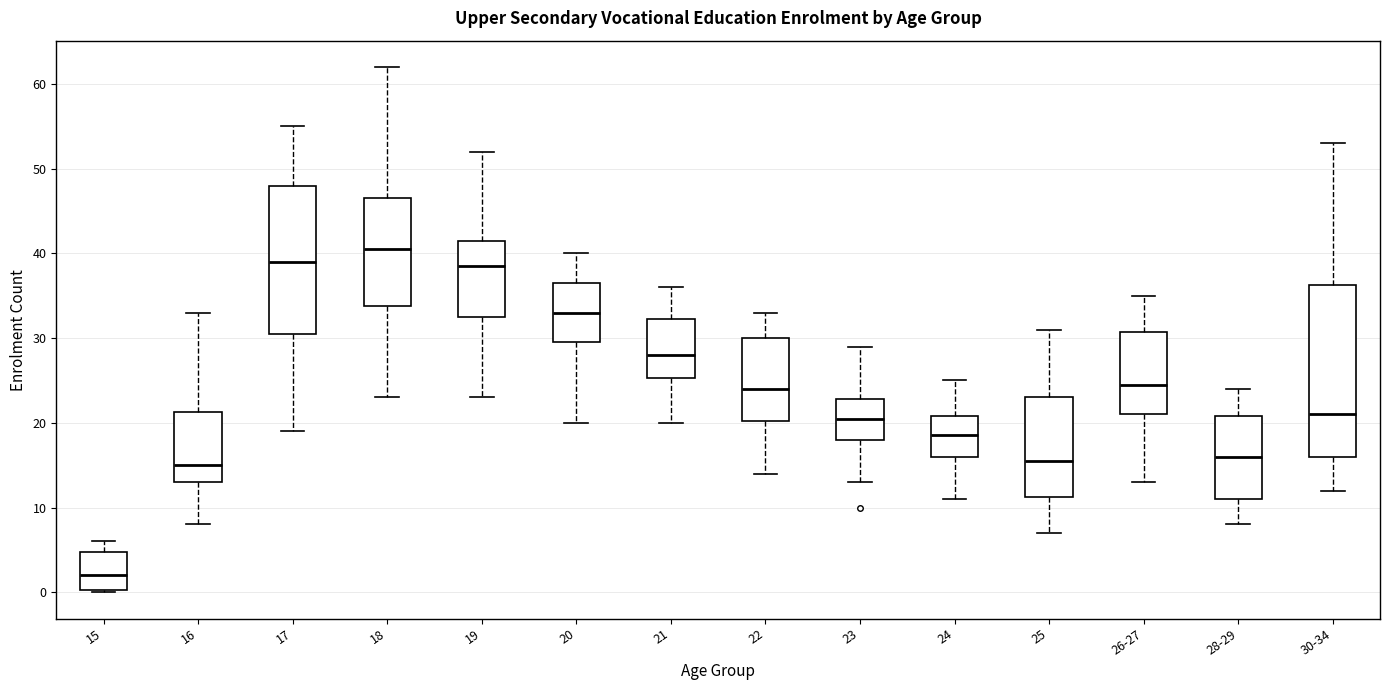

Which box is the tallest, from its lower edge to its upper edge?

30-34